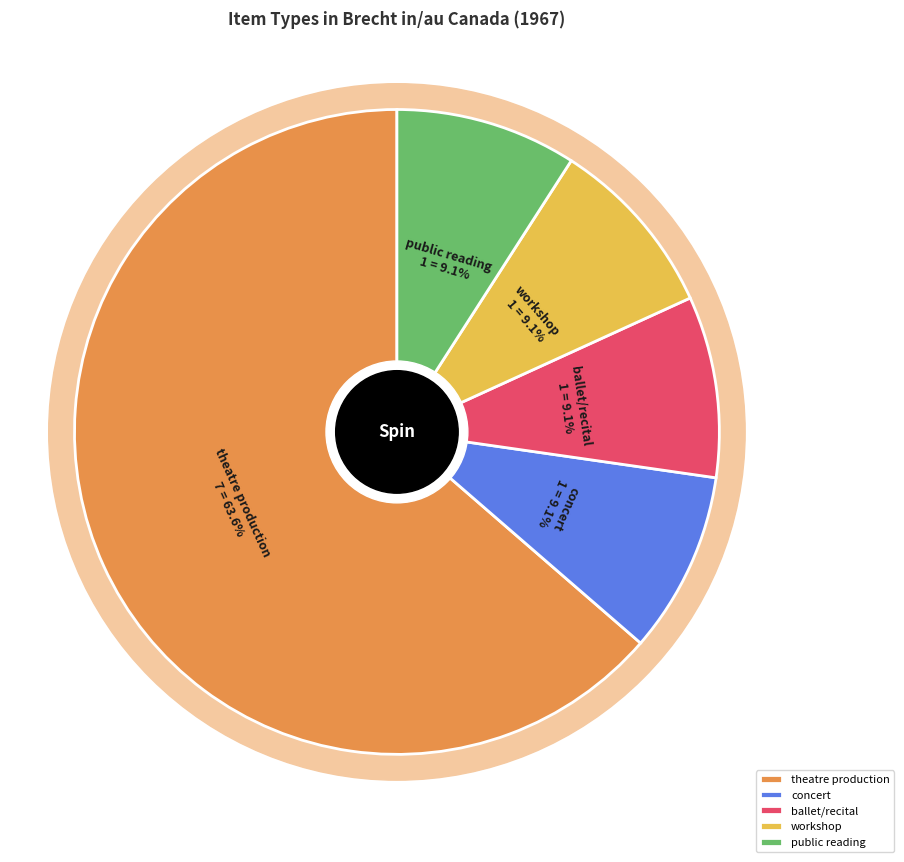

What is the ratio of the value at ballet/recital to the value at concert?

1.0